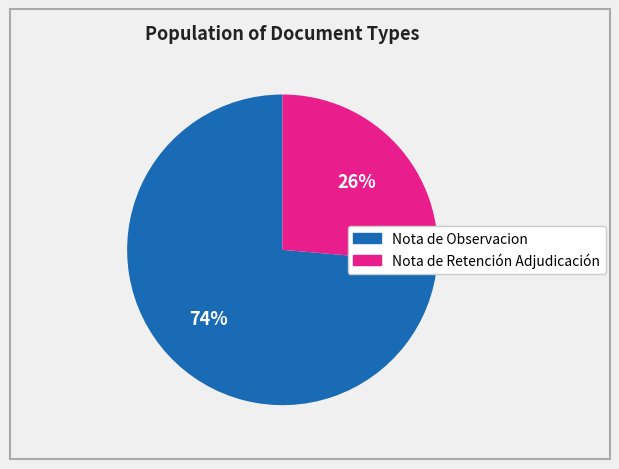

How many segments does this pie chart have?

2